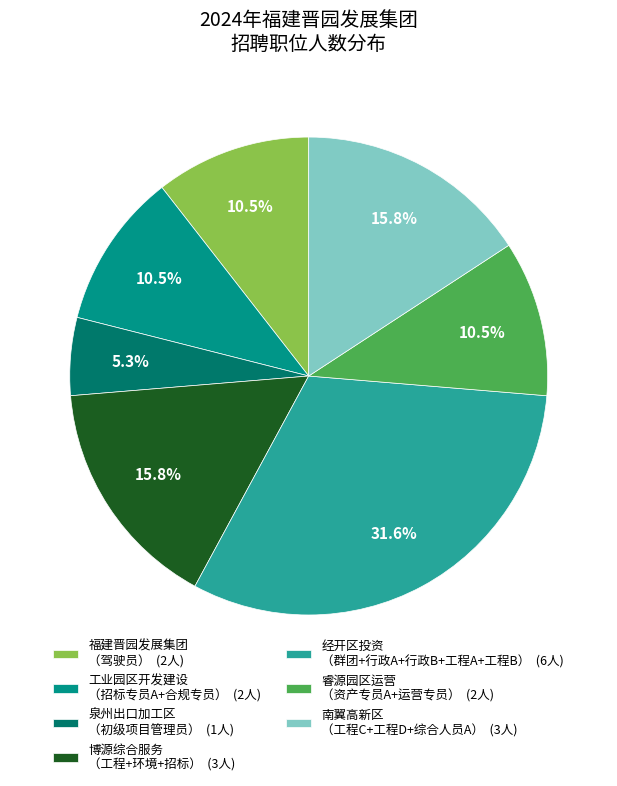

Does 工业园区开发建设 （招标专员A+合规专员） (2人) represent more than half of the total?

No